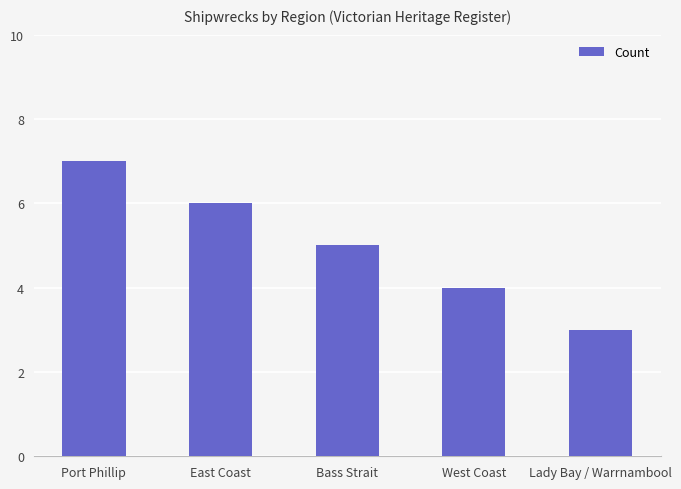

What is the difference between the maximum and minimum values?

4